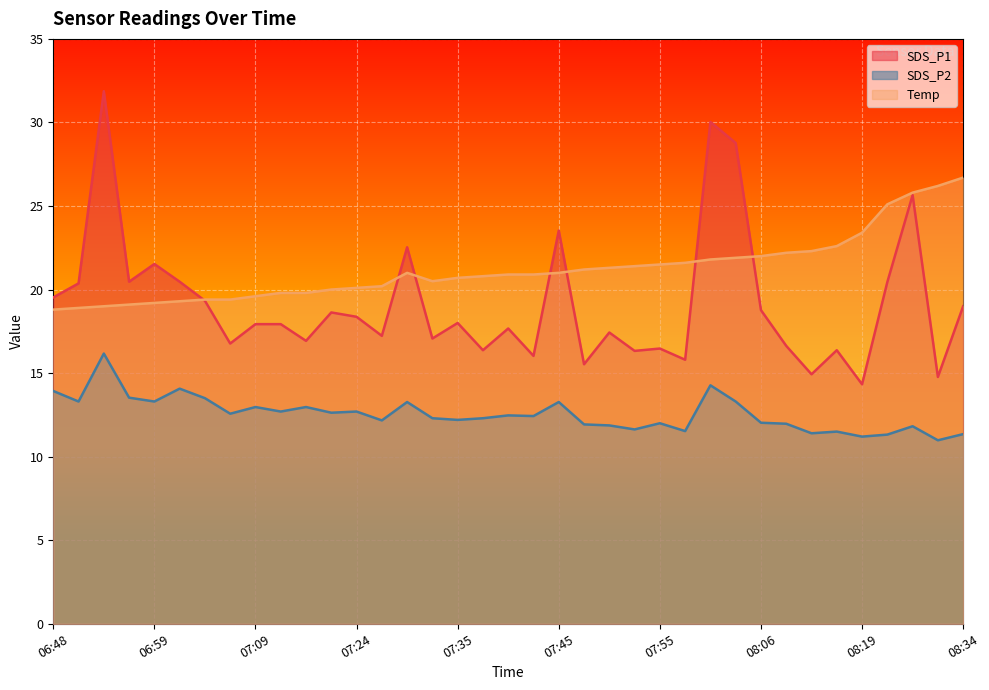

What is the average value of the SDS_P1 series?

19.2